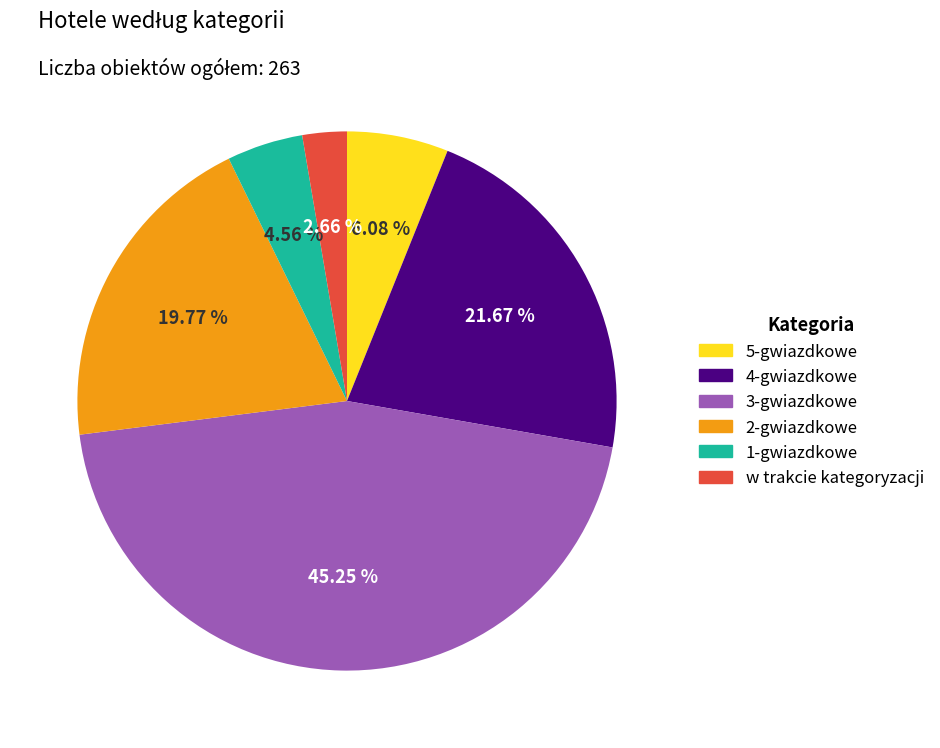

To the nearest percent, what is the difference between the 5-gwiazdkowe and w trakcie kategoryzacji slice percentages?

3%